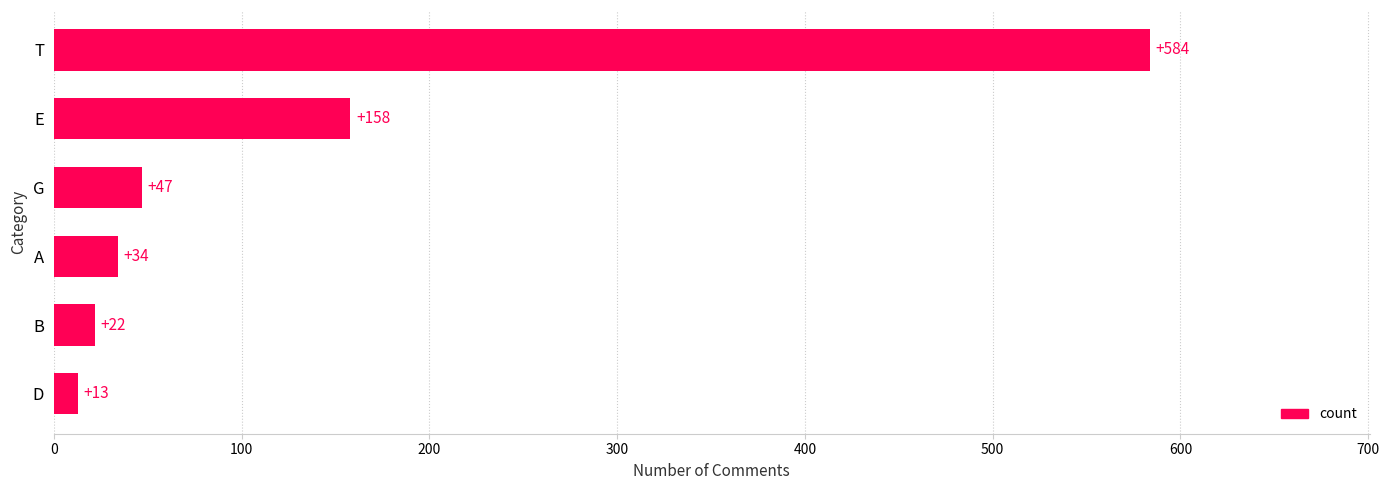

Which has a higher value, E or T?

T